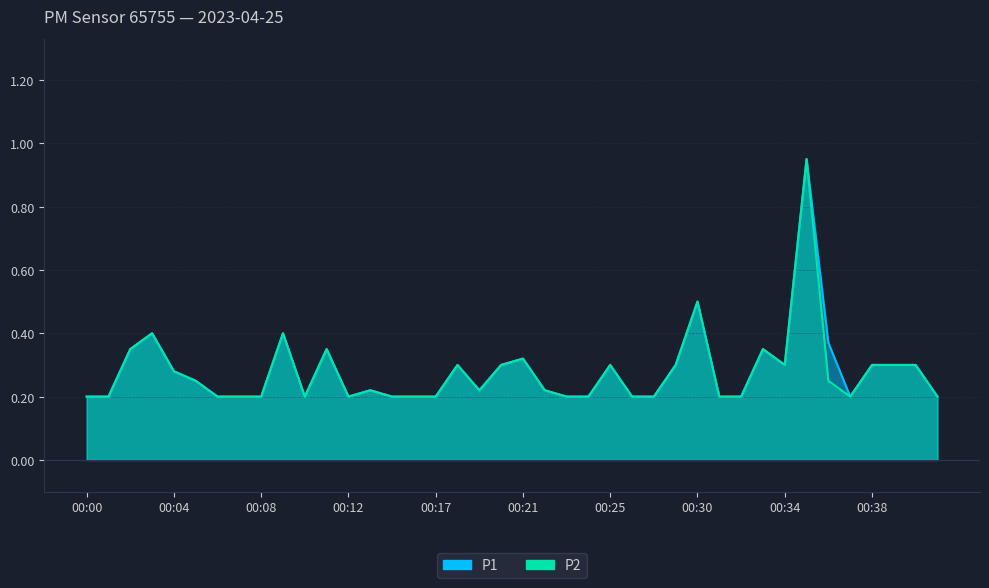

How many series are shown in this chart?

2